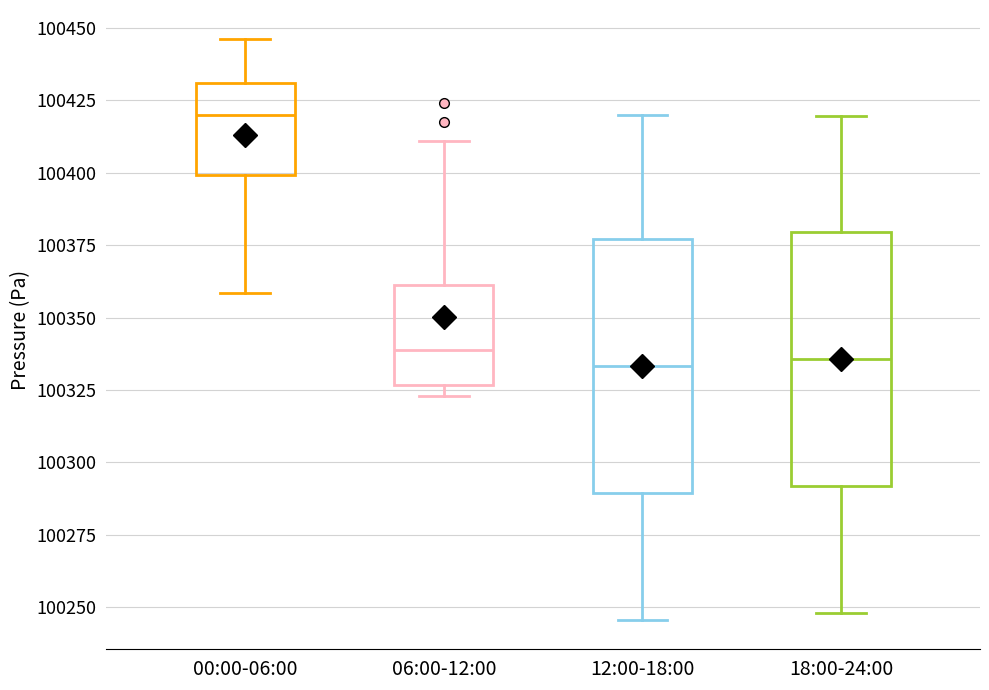

Reading left to right, read every box against the y-axis: the position of its median line, the range the box covers, and the ends of its whiskers. The values are not printed on the chart, so give them approximately, as read against the axis.

00:00-06:00: median 100420, box 100400 to 100430, whiskers 100360 to 100445
06:00-12:00: median 100340, box 100325 to 100360, whiskers 100325 (just below the box's lower edge) to 100410
12:00-18:00: median 100335, box 100290 to 100375, whiskers 100245 to 100420
18:00-24:00: median 100335, box 100290 to 100380, whiskers 100250 to 100420